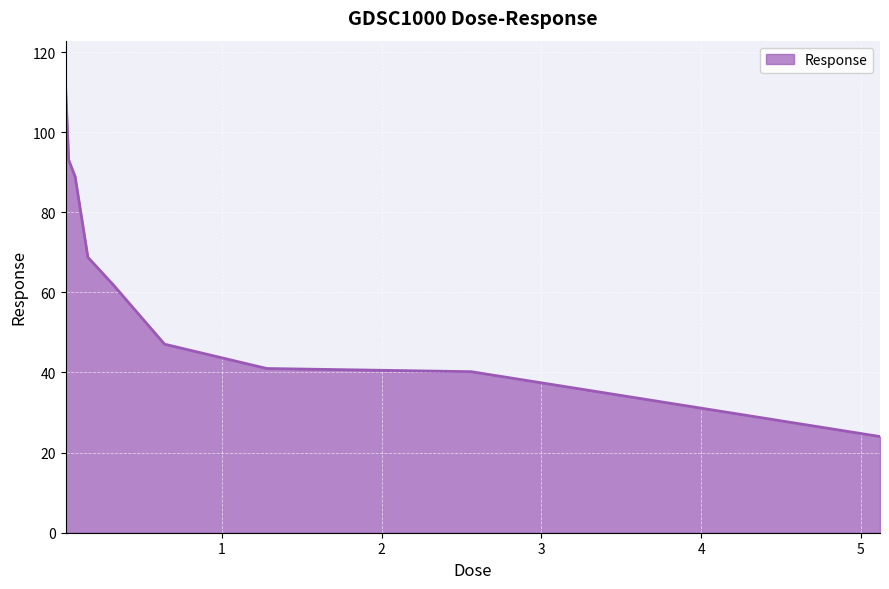

What is the difference between the maximum and minimum values?

87.7